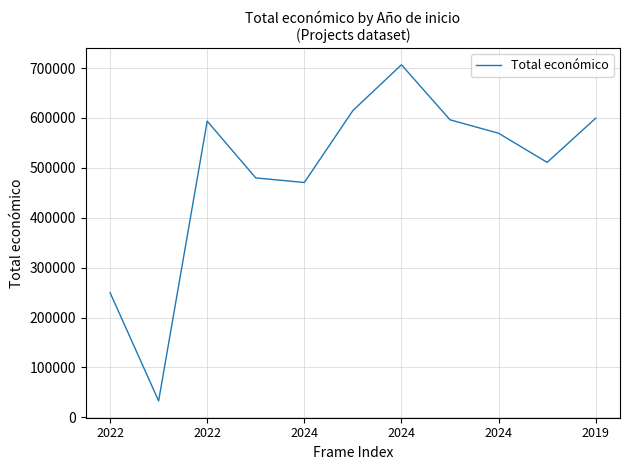

What is the minimum value shown in the chart?

32816